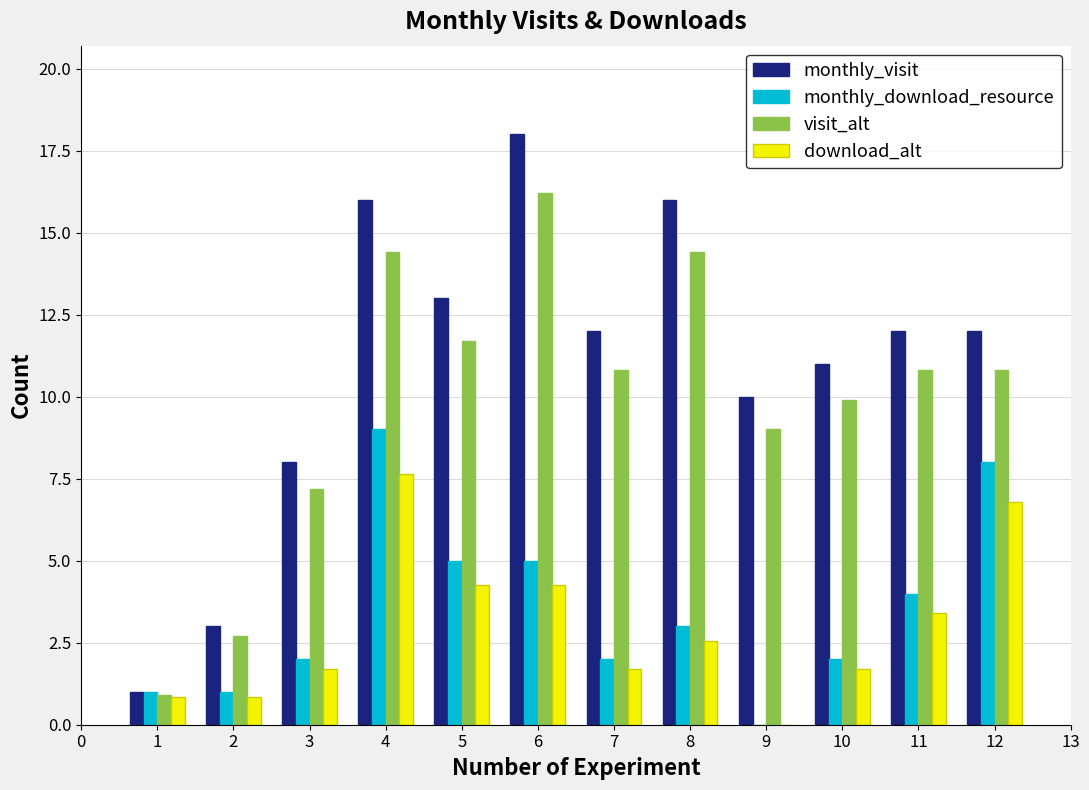

At which label does monthly_download_resource first exceed 3?

4